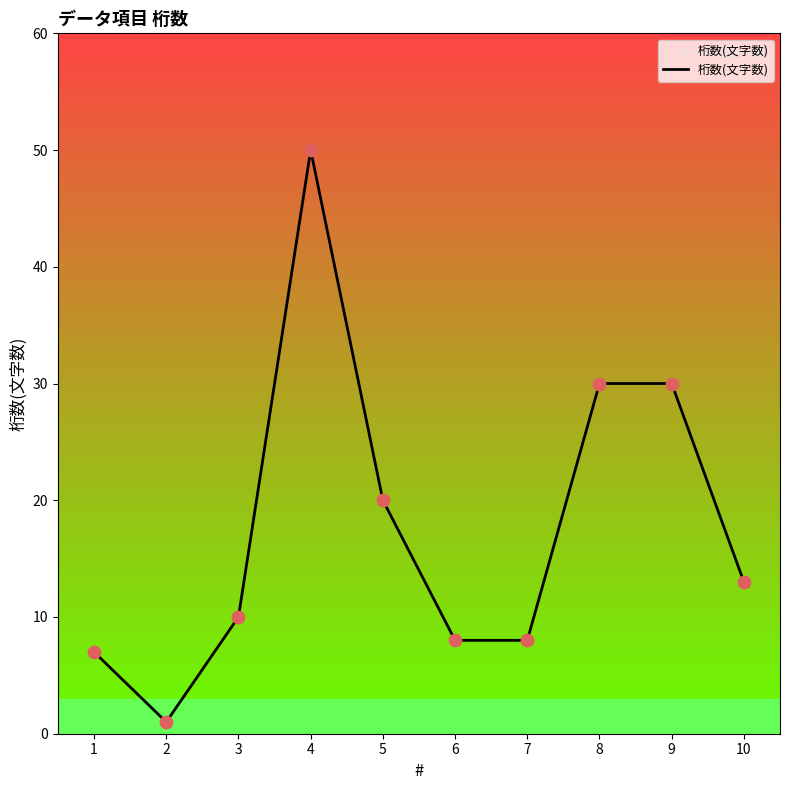

What is the change in value from 5 to 10?

-7